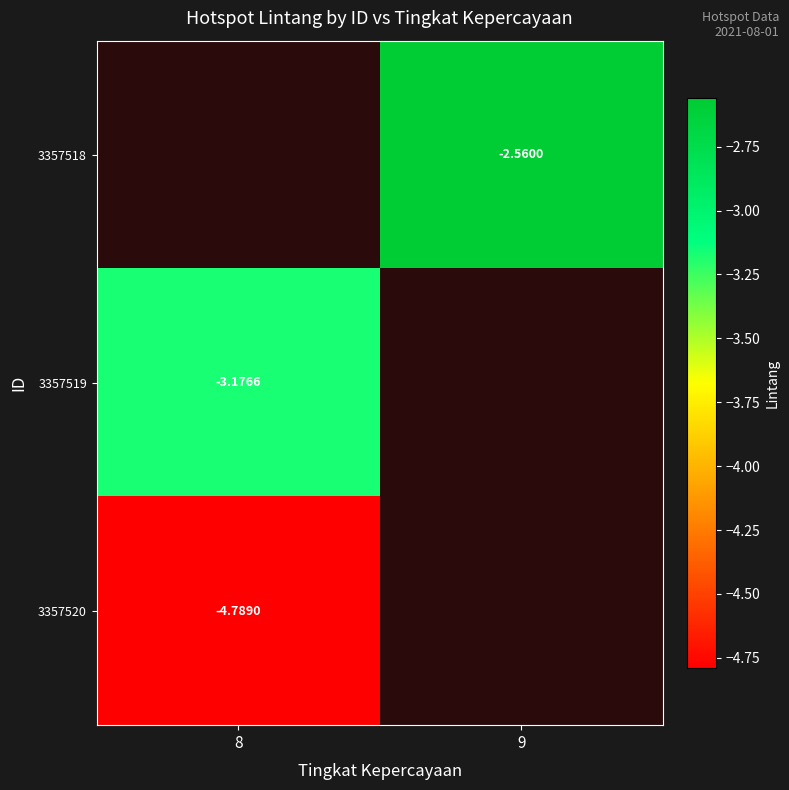

List the labels in order of 3357520 value, largest first.

8, 9